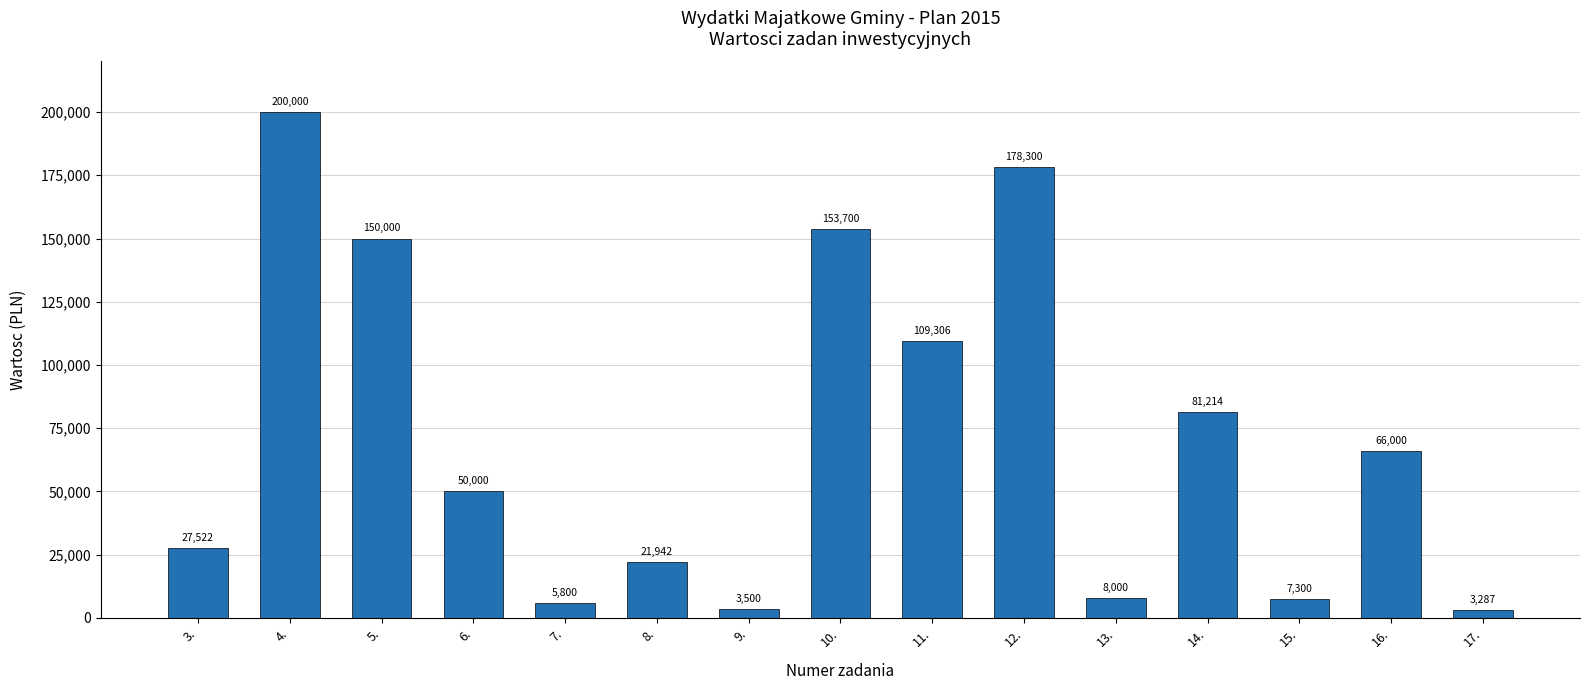

Is it true that the value at 12. is 285645.1?

False